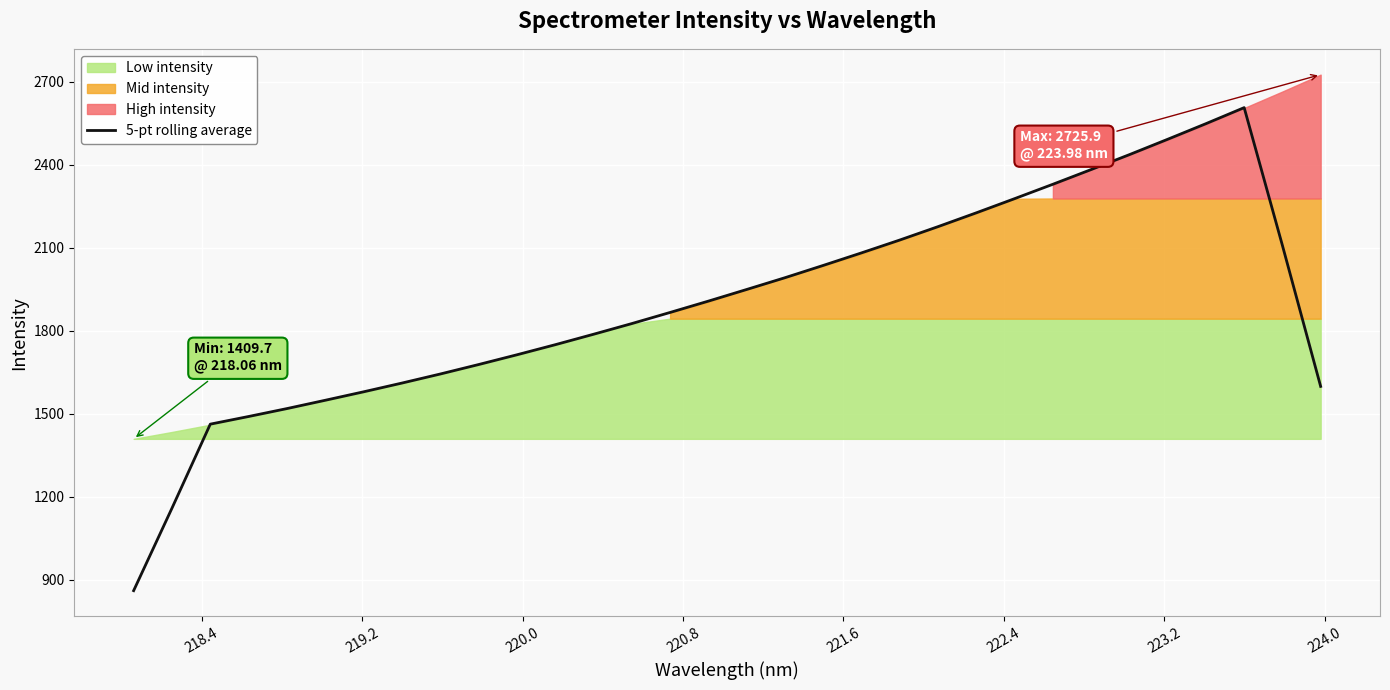

What is the lowest value of the 5-pt rolling average series?

861.0